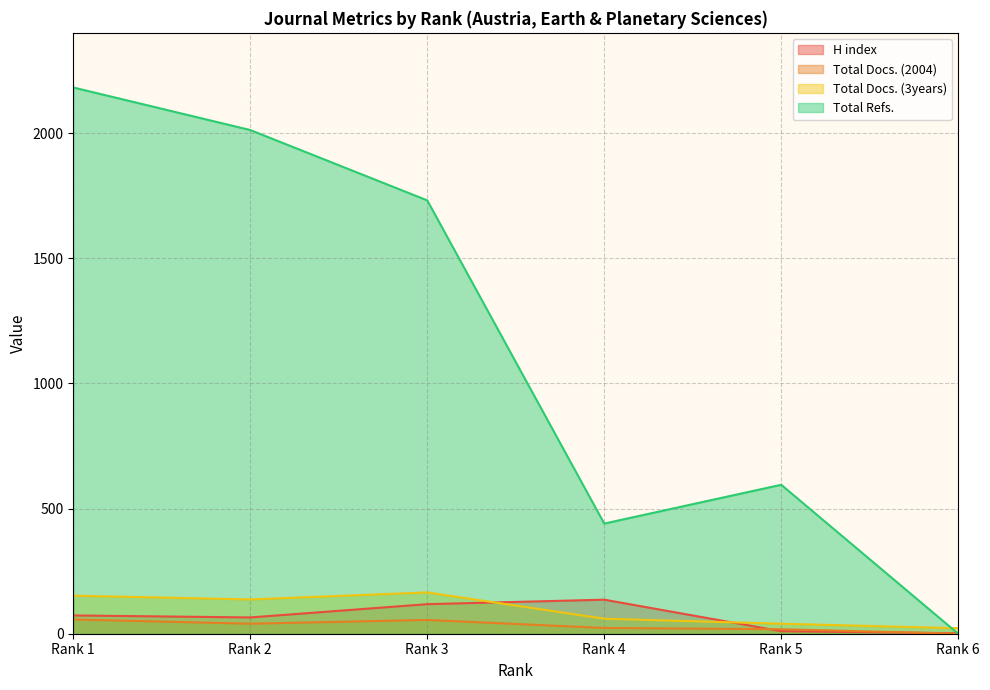

How many data points in Total Docs. (3years) are less than 137?

3